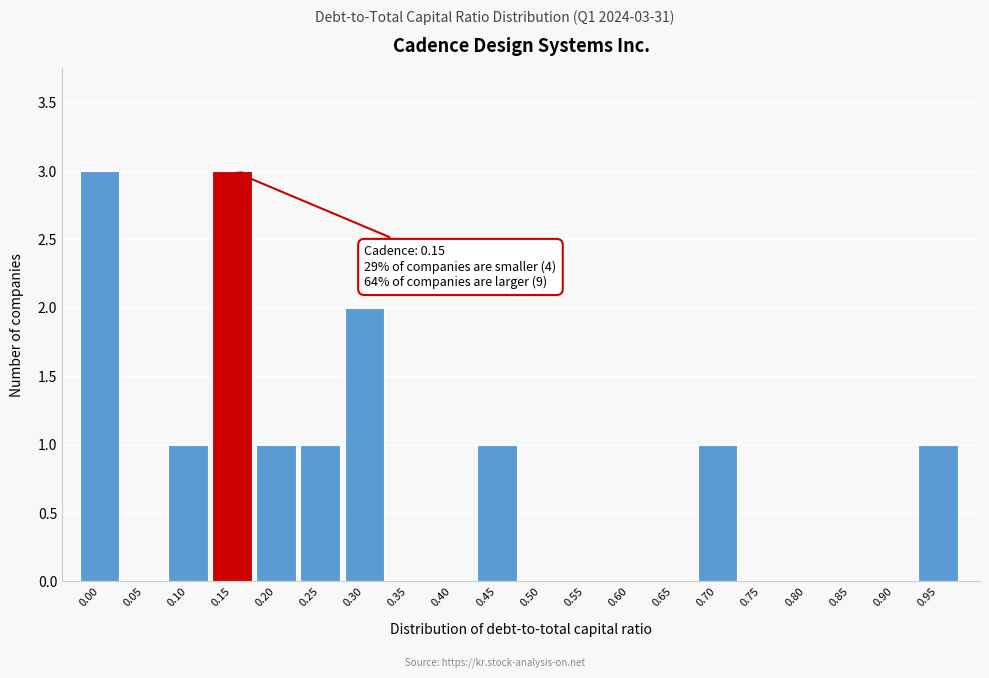

Reading left to right, extract all data points from this chart.

0.00=3	0.05=0	0.10=1	0.15=3	0.20=1	0.25=1	0.30=2	0.35=0	0.40=0	0.45=1	0.50=0	0.55=0	0.60=0	0.65=0	0.70=1	0.75=0	0.80=0	0.85=0	0.90=0	0.95=1